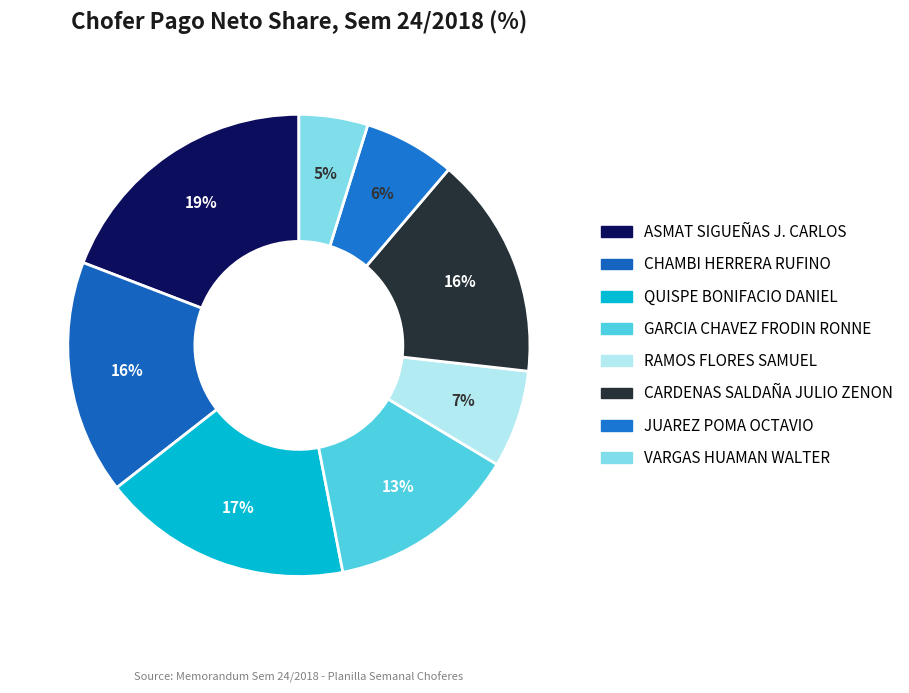

Is there any slice that represents more than half of the pie?

No